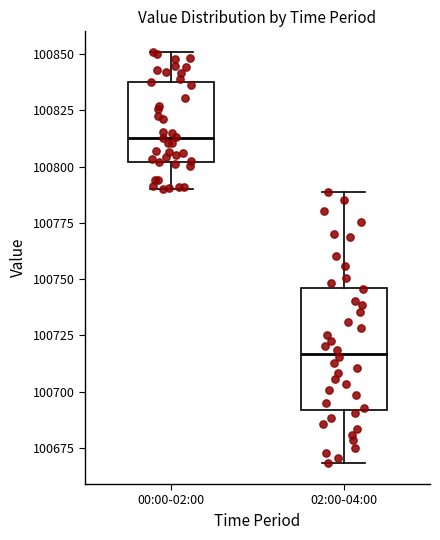

Which box is the tallest, from its lower edge to its upper edge?

02:00-04:00